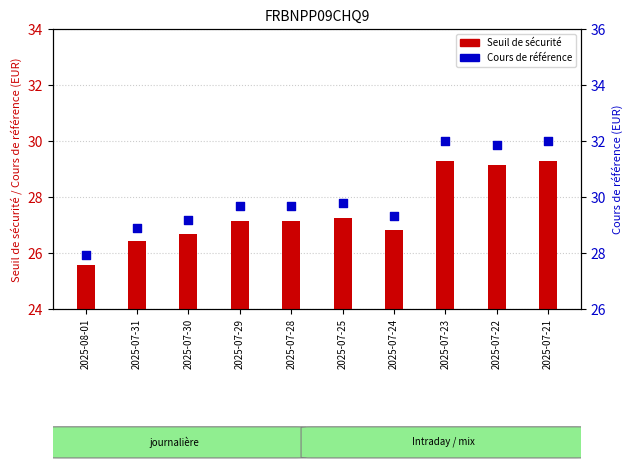

What are all the series names shown in the legend?

Seuil de sécurité, Cours de référence